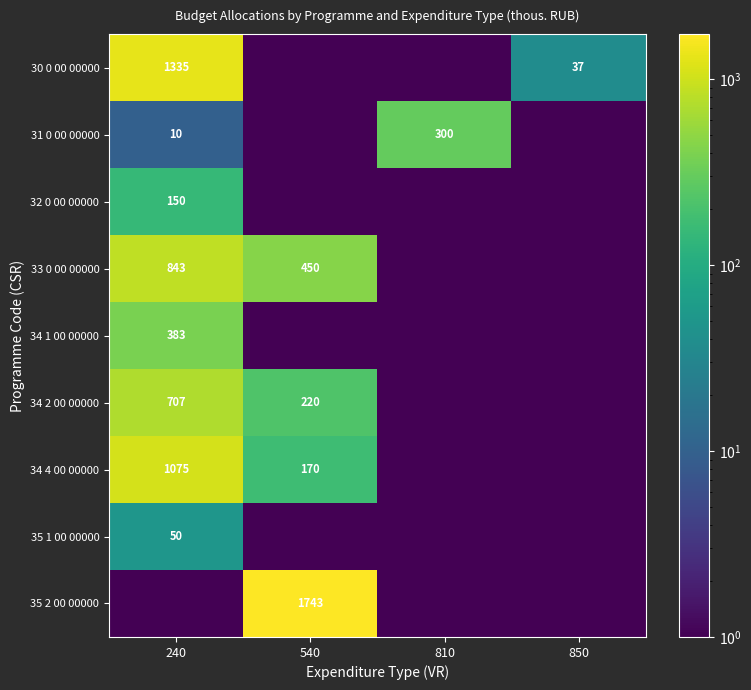

Is the value of 31 0 00 00000 at 240 greater than the value of 32 0 00 00000 at 240?

No